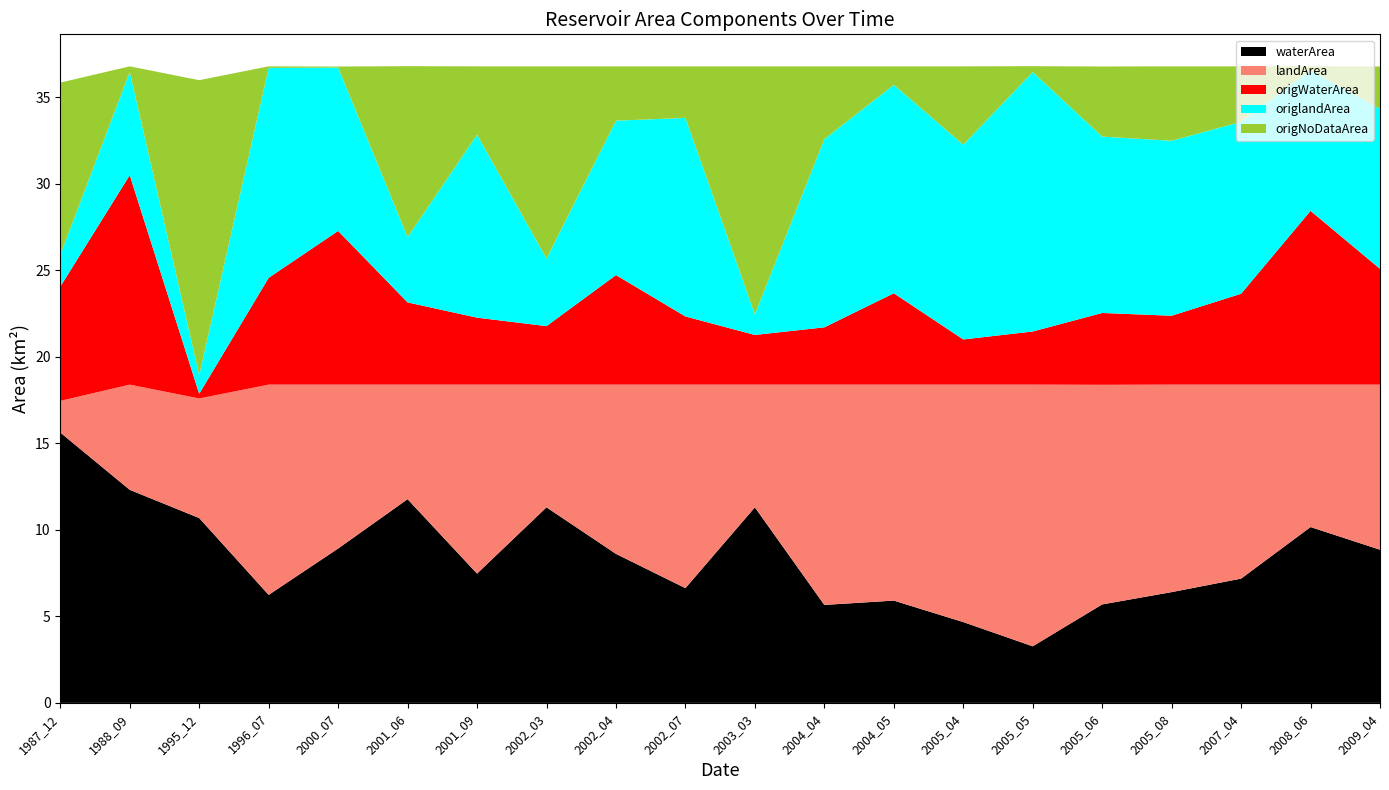

Reading right to left, what are all the values shown in this chart?

waterArea: 2009_04=8.8	2008_06=10.2	2007_04=7.2	2005_08=6.4	2005_06=5.7	2005_05=3.3	2005_04=4.7	2004_05=5.9	2004_04=5.7	2003_03=11.3	2002_07=6.6	2002_04=8.6	2002_03=11.3	2001_09=7.5	2001_06=11.8	2000_07=8.9	1996_07=6.2	1995_12=10.7	1988_09=12.3	1987_12=15.6
landArea: 2009_04=9.5	2008_06=8.2	2007_04=11.2	2005_08=12.0	2005_06=12.7	2005_05=15.1	2005_04=13.7	2004_05=12.5	2004_04=12.7	2003_03=7.1	2002_07=11.8	2002_04=9.8	2002_03=7.1	2001_09=10.9	2001_06=6.6	2000_07=9.5	1996_07=12.2	1995_12=6.9	1988_09=6.1	1987_12=1.8
origWaterArea: 2009_04=6.7	2008_06=10.0	2007_04=5.2	2005_08=4.0	2005_06=4.2	2005_05=3.1	2005_04=2.6	2004_05=5.3	2004_04=3.3	2003_03=2.9	2002_07=3.9	2002_04=6.3	2002_03=3.4	2001_09=3.9	2001_06=4.8	2000_07=8.9	1996_07=6.2	1995_12=0.3	1988_09=12.1	1987_12=6.6
origlandArea: 2009_04=9.2	2008_06=8.1	2007_04=9.9	2005_08=10.1	2005_06=10.2	2005_05=15.0	2005_04=11.2	2004_05=12.0	2004_04=10.9	2003_03=1.2	2002_07=11.5	2002_04=8.9	2002_03=3.9	2001_09=10.6	2001_06=3.8	2000_07=9.4	1996_07=12.1	1995_12=1.1	1988_09=6.0	1987_12=1.8
origNoDataArea: 2009_04=2.5	2008_06=0.2	2007_04=3.2	2005_08=4.3	2005_06=4.0	2005_05=0.3	2005_04=4.5	2004_05=1.1	2004_04=4.2	2003_03=14.3	2002_07=3.0	2002_04=3.1	2002_03=11.1	2001_09=4.0	2001_06=9.9	2000_07=0.1	1996_07=0.1	1995_12=17.0	1988_09=0.3	1987_12=10.0